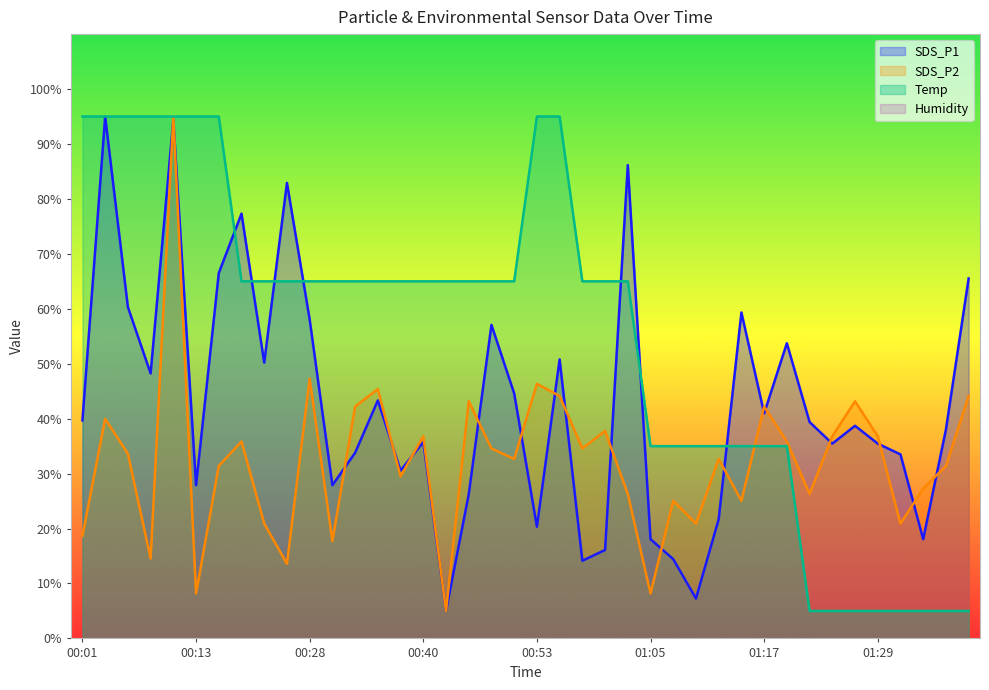

At which label is SDS_P1 closest to 50?

00:23